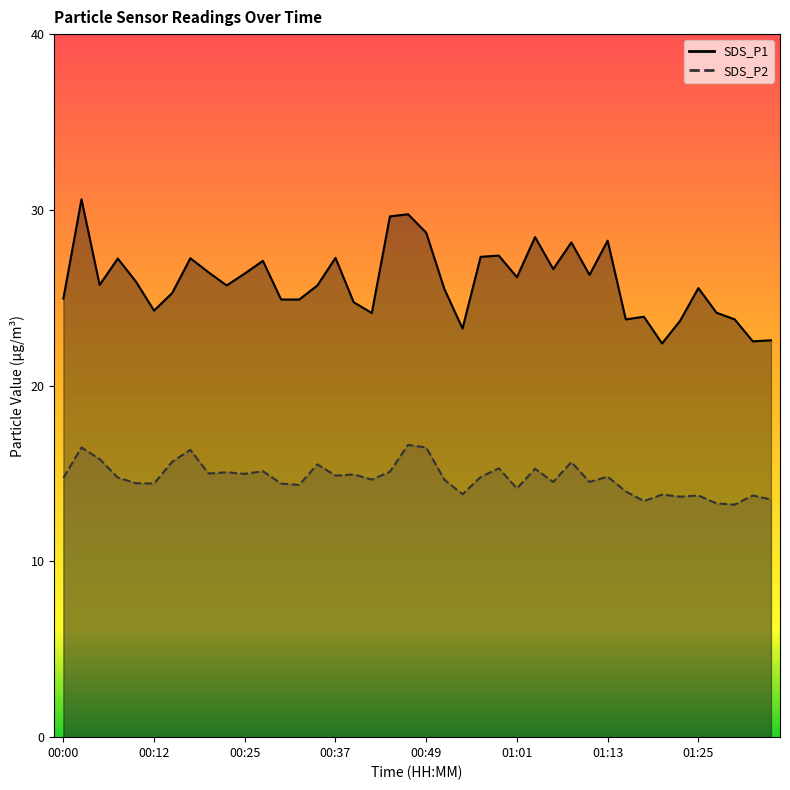

At which label does SDS_P2 reach its peak?

00:47